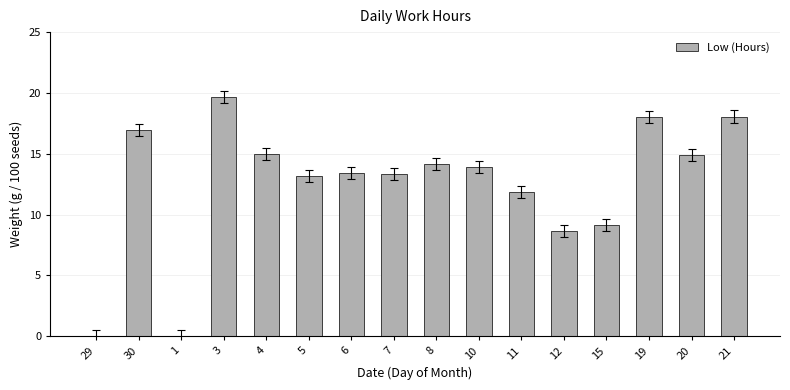

How many data points does each series have?

16